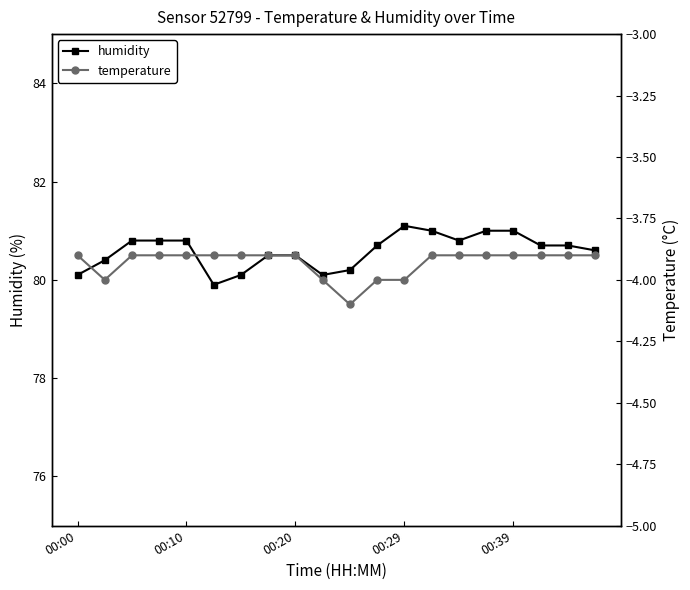

True or false: humidity has more than 0 interior local peaks.

True